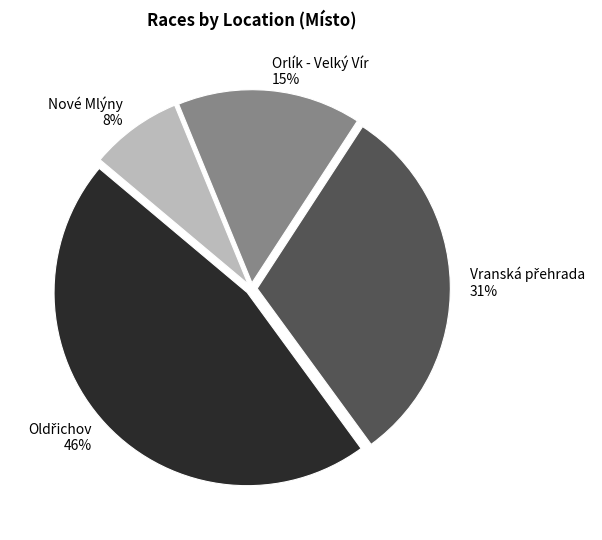

Does any single category account for the majority?

No